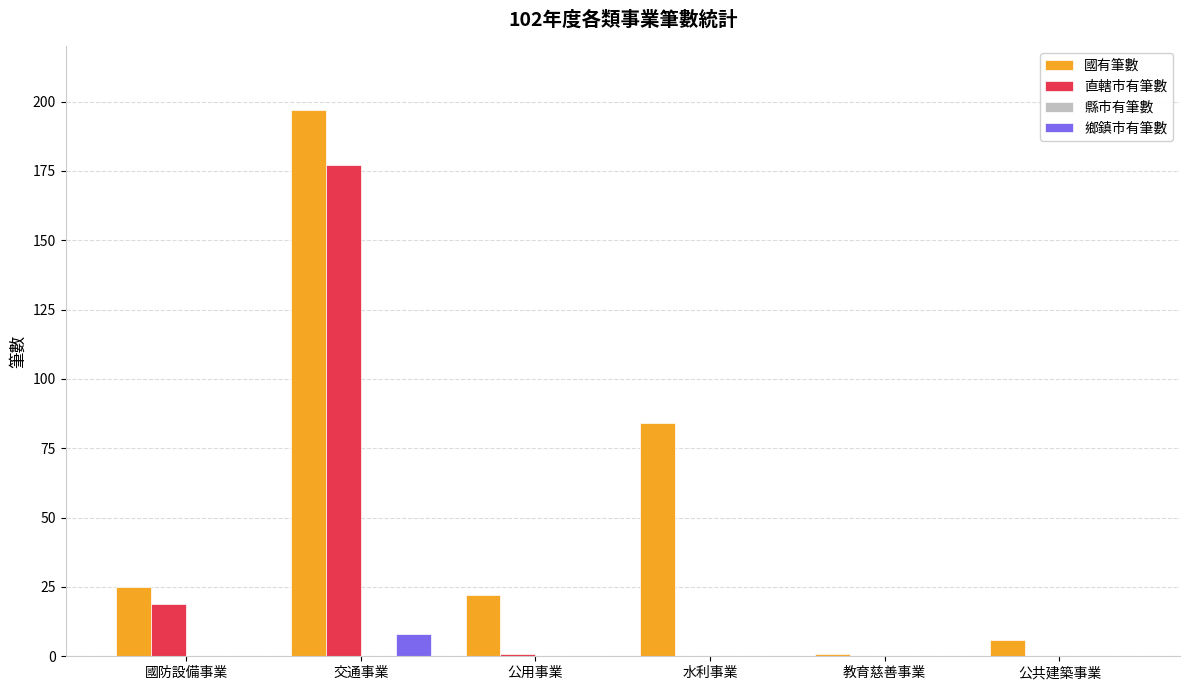

Is it true that 國有筆數 equals 197 at 交通事業?

True